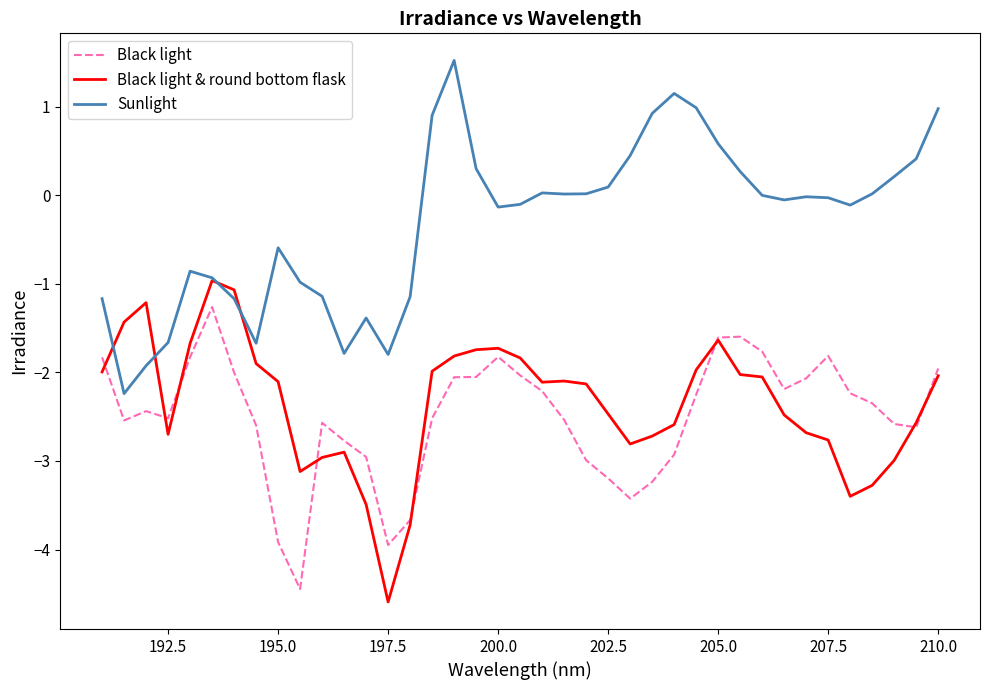

True or false: Black light and Sunlight intersect in this chart.

False